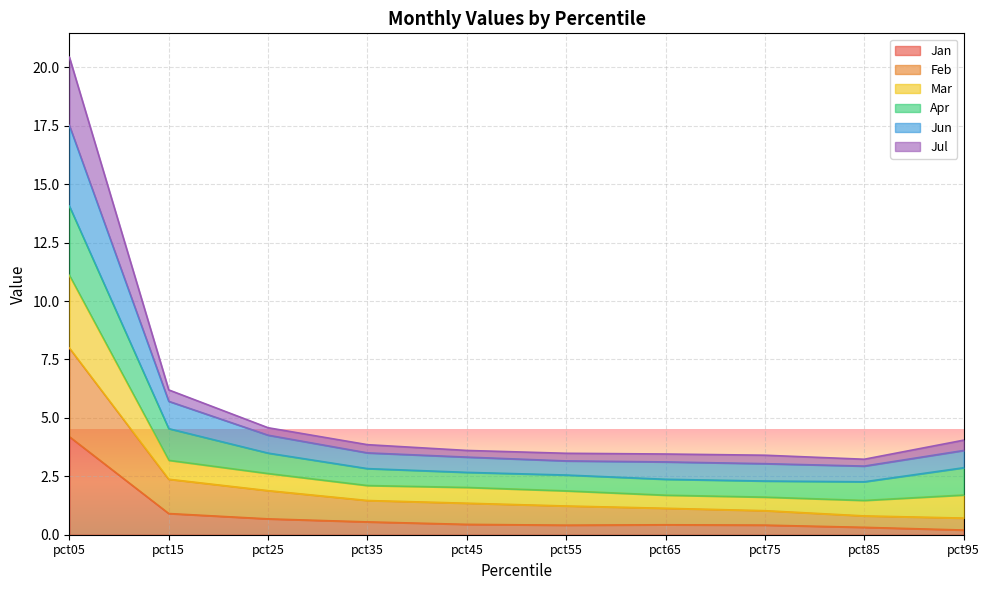

Between pct95 and pct55, which is larger?

pct55